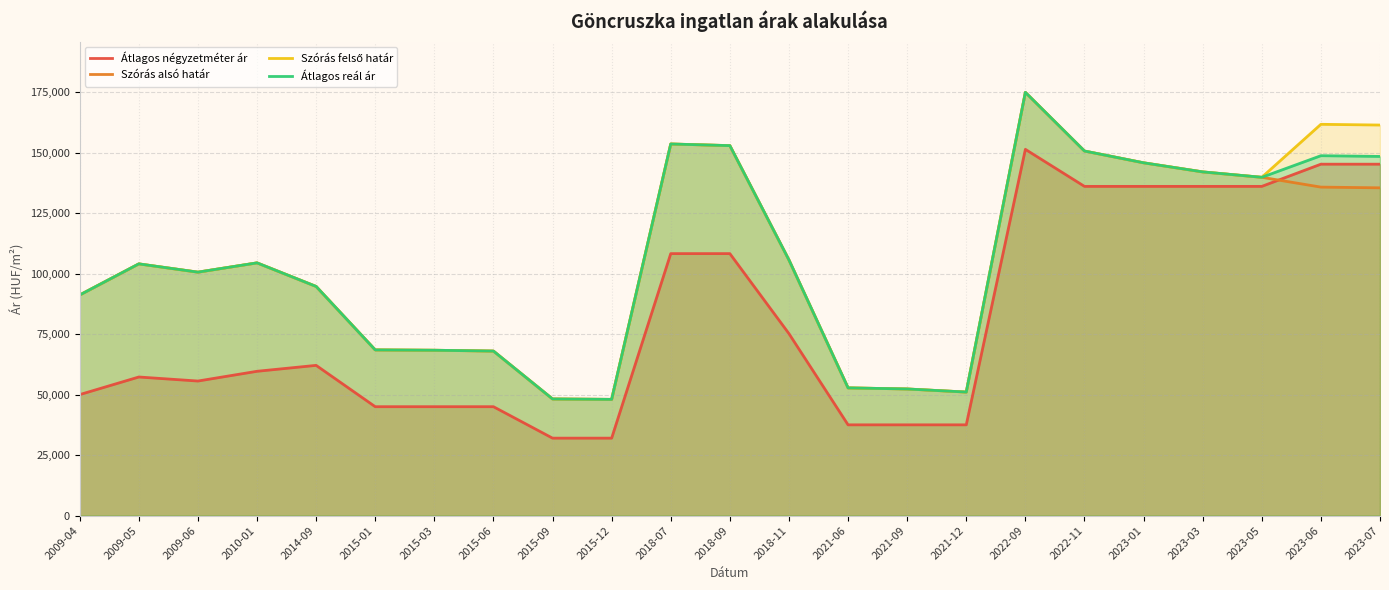

True or false: Szórás alsó határ and Átlagos reál ár cross at least once.

False